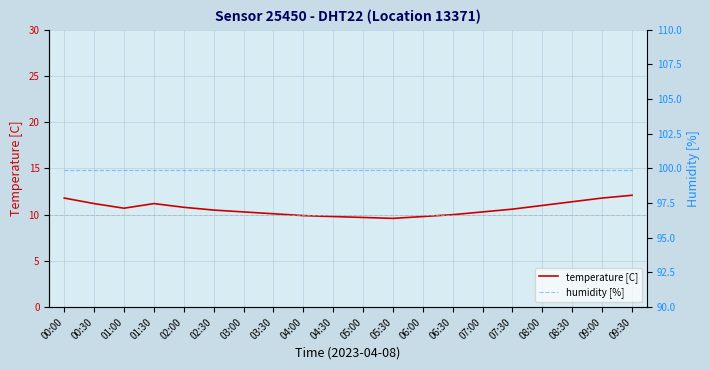

The temperature [C] series shows 9.8 at 04:30. True or false?

True